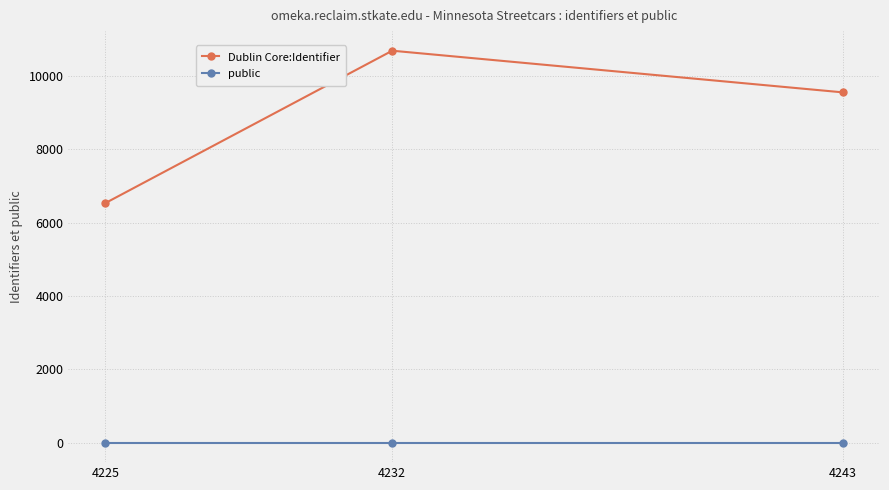

At which label does Dublin Core:Identifier reach its minimum?

4225